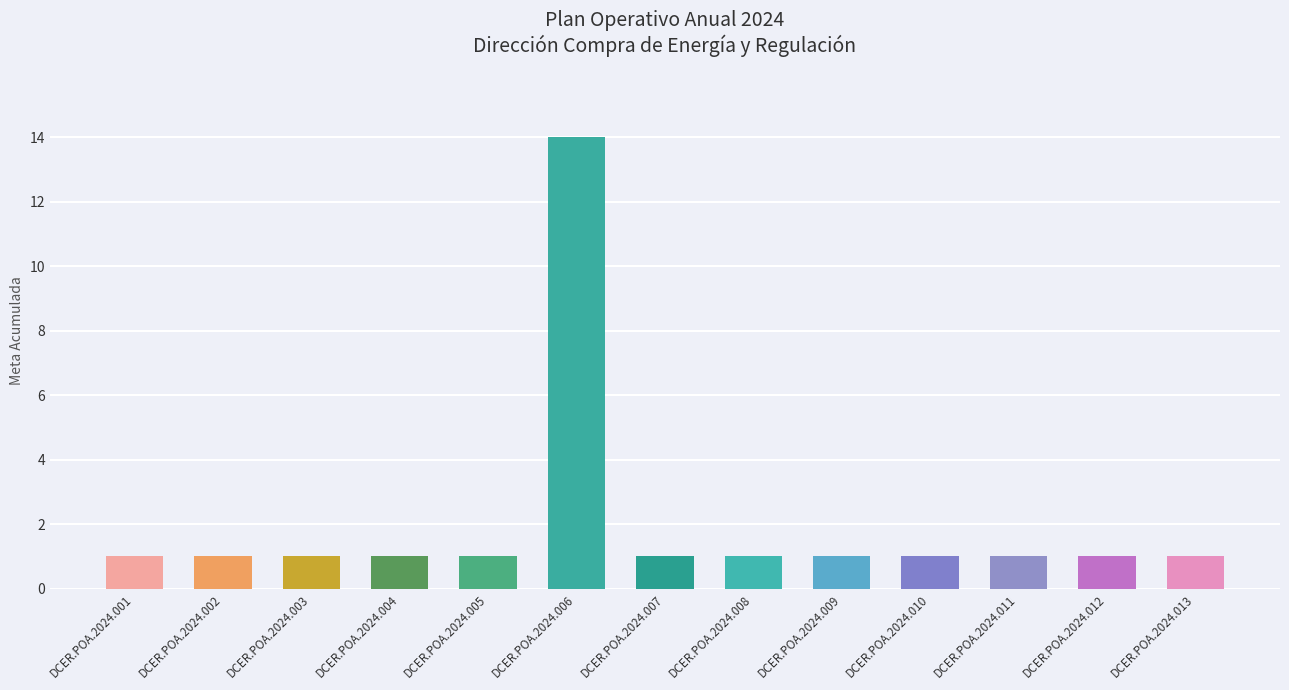

Is it true that the value at DCER.POA.2024.010 is 1?

True